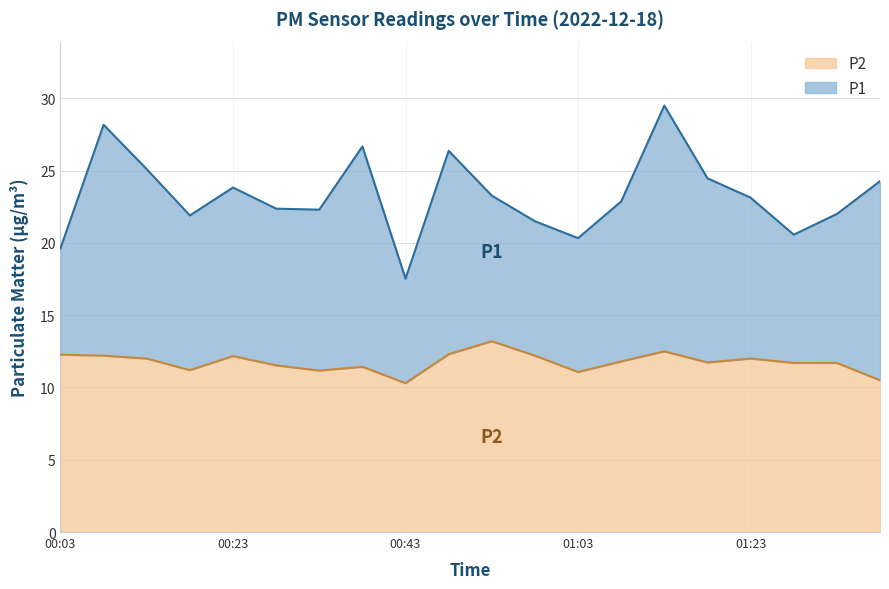

Reading left to right, what are all the values shown in this chart?

P1: 00:03=19.6	00:08=28.2	00:13=25.1	00:18=21.9	00:23=23.8	00:28=22.4	00:33=22.3	00:38=26.7	00:43=17.5	00:48=26.4	00:53=23.3	00:58=21.5	01:03=20.3	01:08=22.9	01:13=29.5	01:18=24.5	01:23=23.1	01:28=20.6	01:33=22.0	01:38=24.3
P2: 00:03=12.3	00:08=12.2	00:13=12.0	00:18=11.2	00:23=12.2	00:28=11.5	00:33=11.2	00:38=11.4	00:43=10.3	00:48=12.3	00:53=13.2	00:58=12.2	01:03=11.1	01:08=11.8	01:13=12.5	01:18=11.7	01:23=12.0	01:28=11.7	01:33=11.7	01:38=10.5